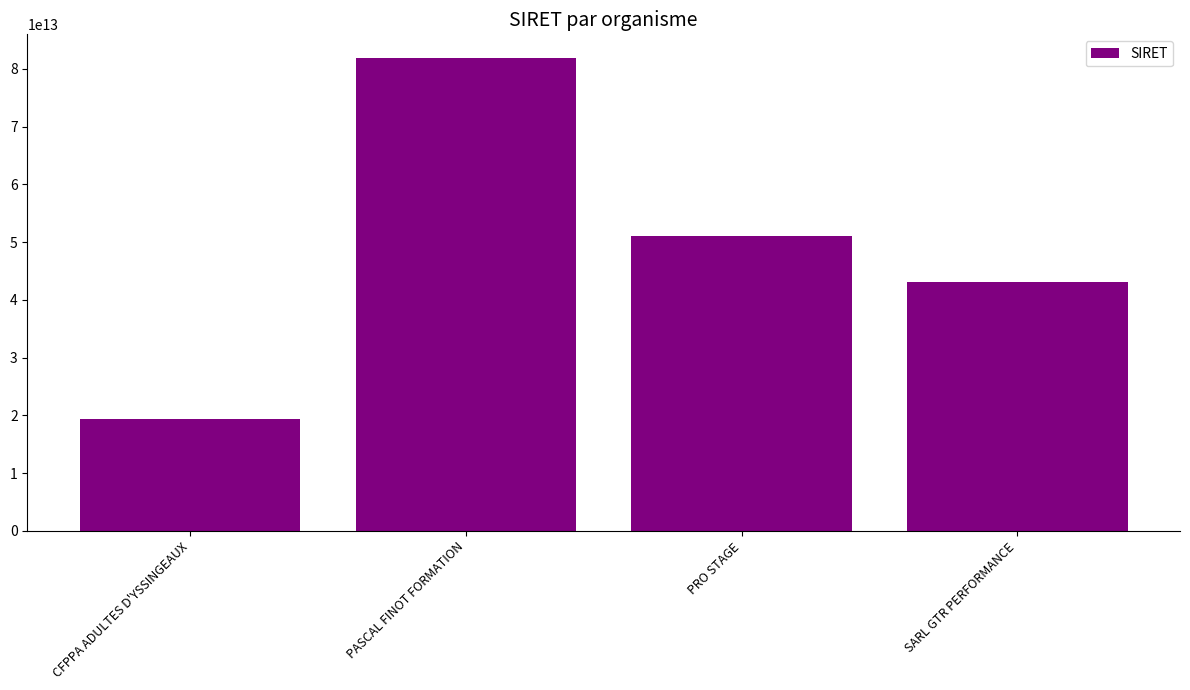

Which has a higher value, CFPPA ADULTES D'YSSINGEAUX or PRO STAGE?

PRO STAGE